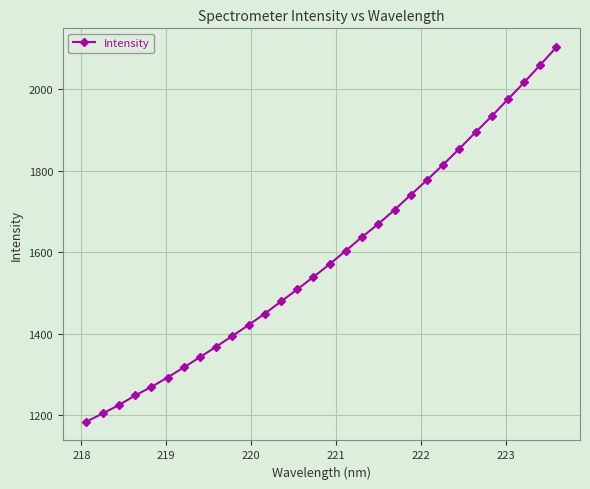

True or false: there are more than 2 points higher than both neighbors.

False